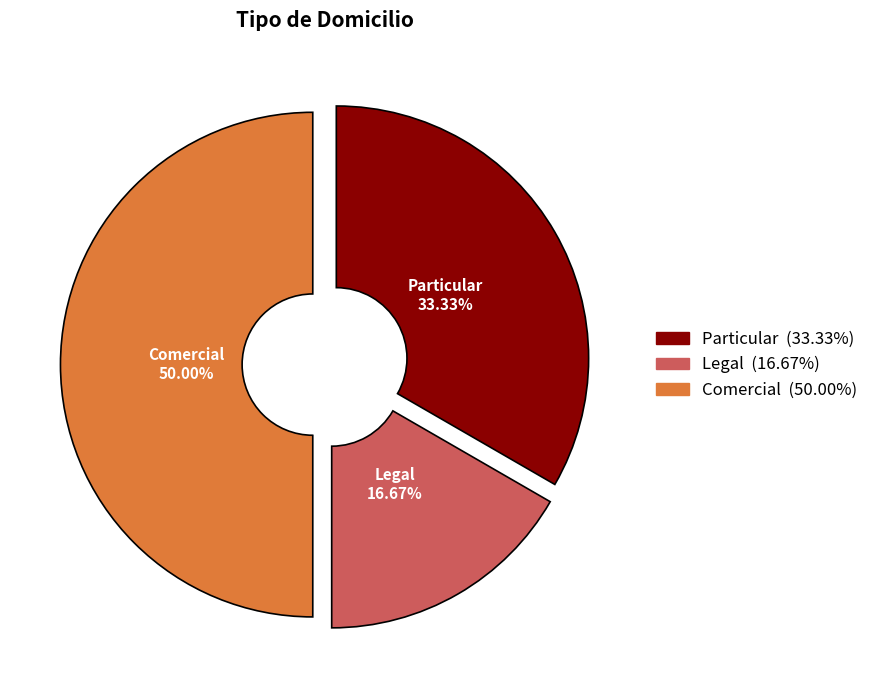

To the nearest percent, what portion does Particular represent?

33%